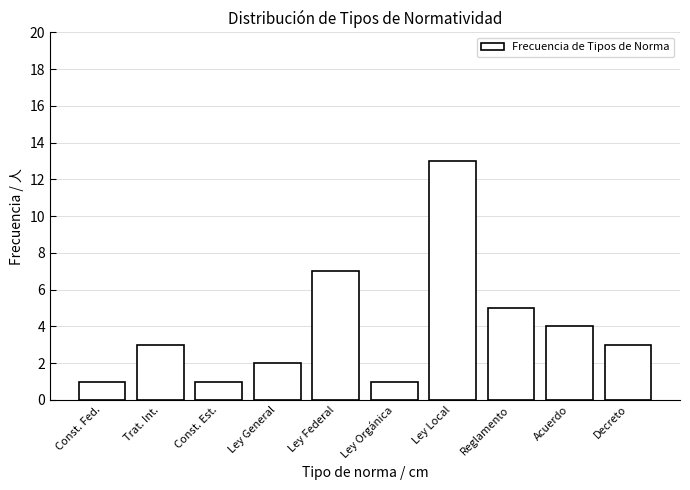

Reading right to left, list all the values displayed in this chart.

3	4	5	13	1	7	2	1	3	1